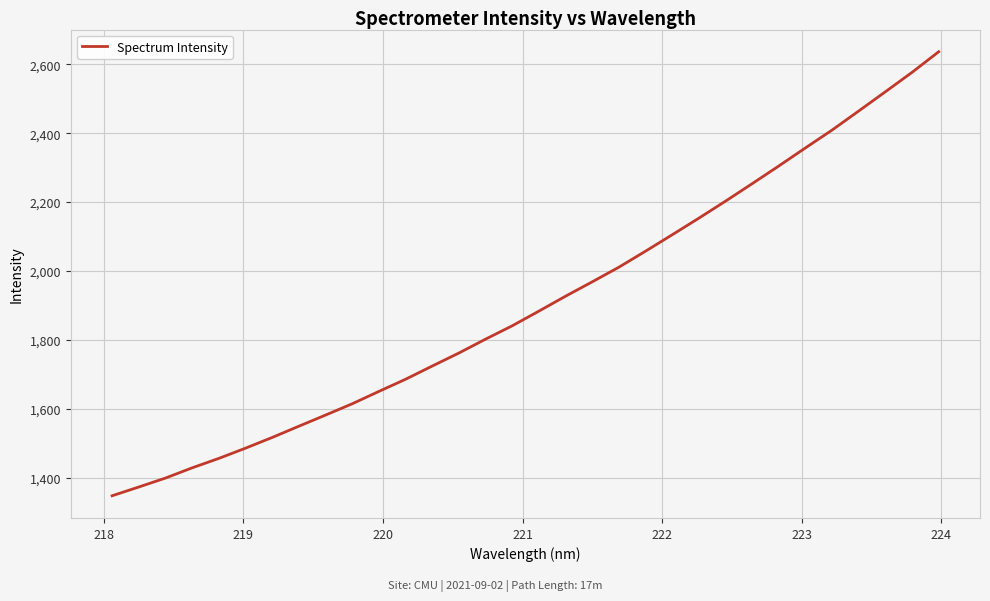

What is the minimum value shown in the chart?

1346.9